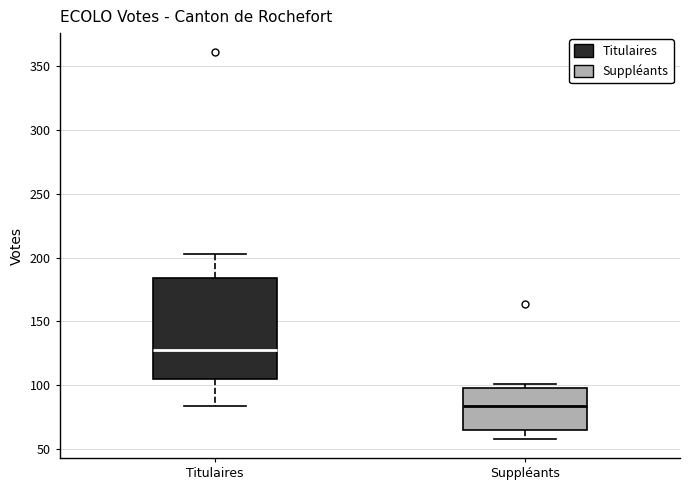

Which box is the tallest, from its lower edge to its upper edge?

Titulaires